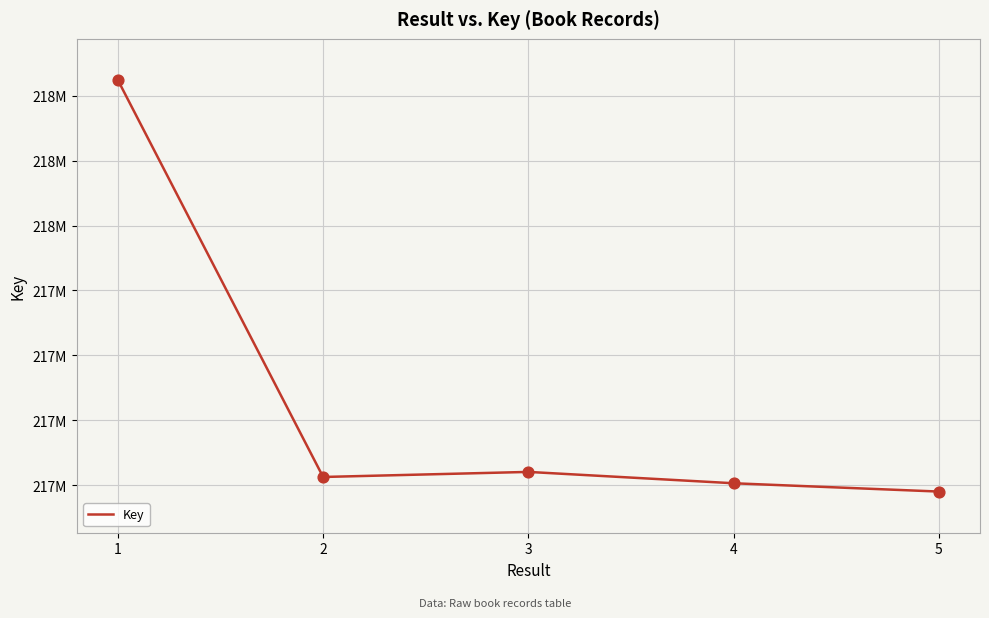

What is the change in value from 2 to 3?

+15589